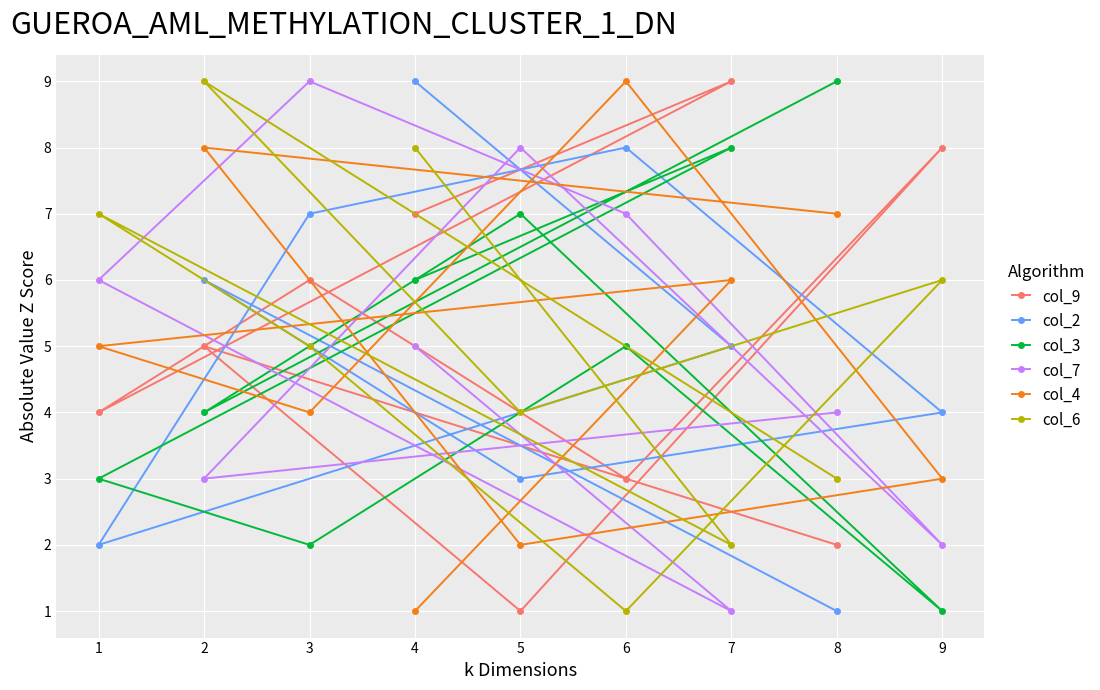

Which series has the widest spread of values?

col_9